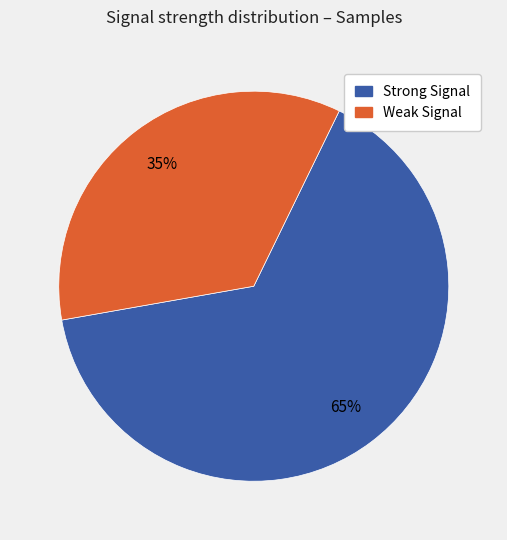

How many segments does this pie chart have?

2